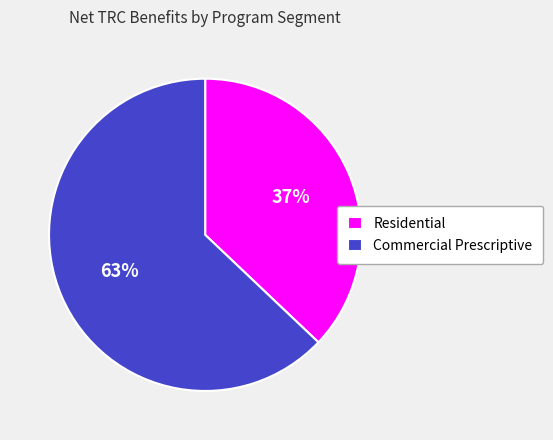

To the nearest percent, what is the average slice percentage?

50%